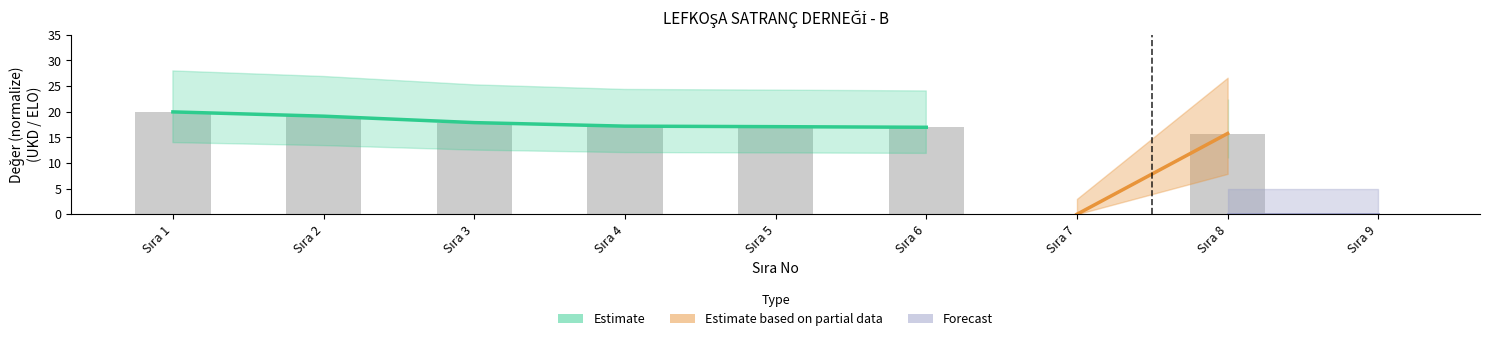

How many data points in Estimate are less than 17?

2